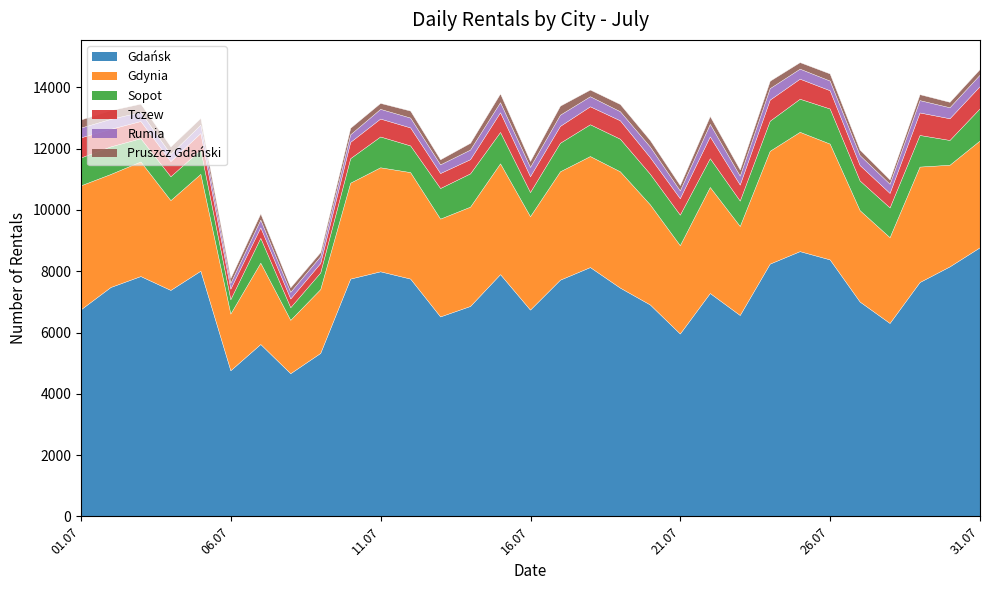

Between 25.07 and 29.07, which series saw the biggest shift?

Gdańsk